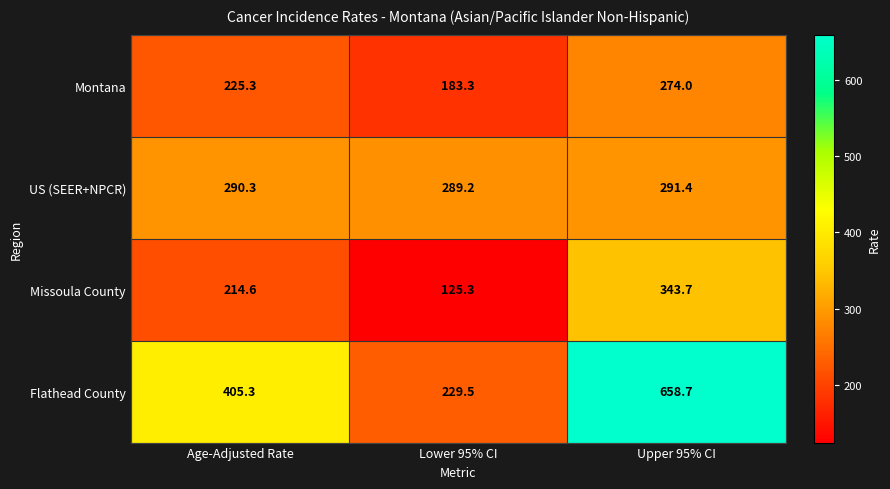

Is it true that US (SEER+NPCR) equals 202.4 at Lower 95% CI?

False